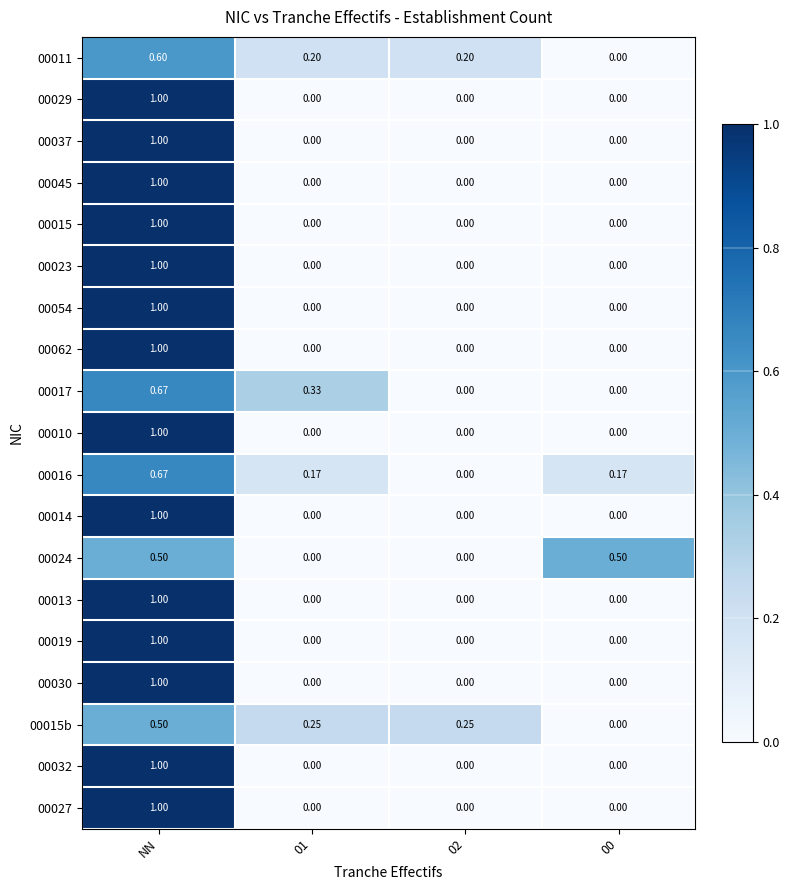

At which category is the sum across all series the highest?

NN